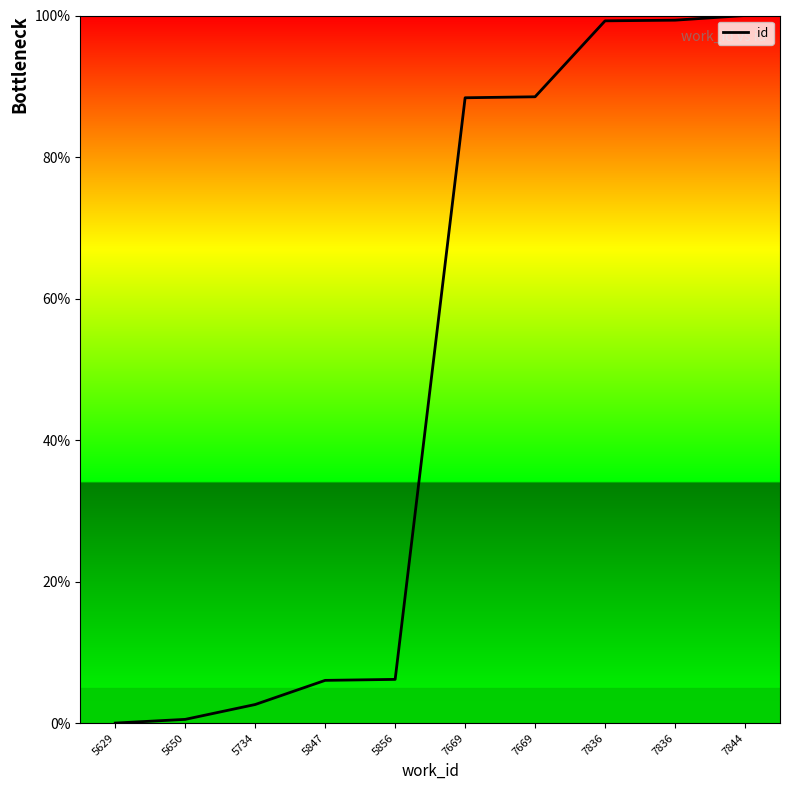

Is this an area chart (filled region under the line)?

No